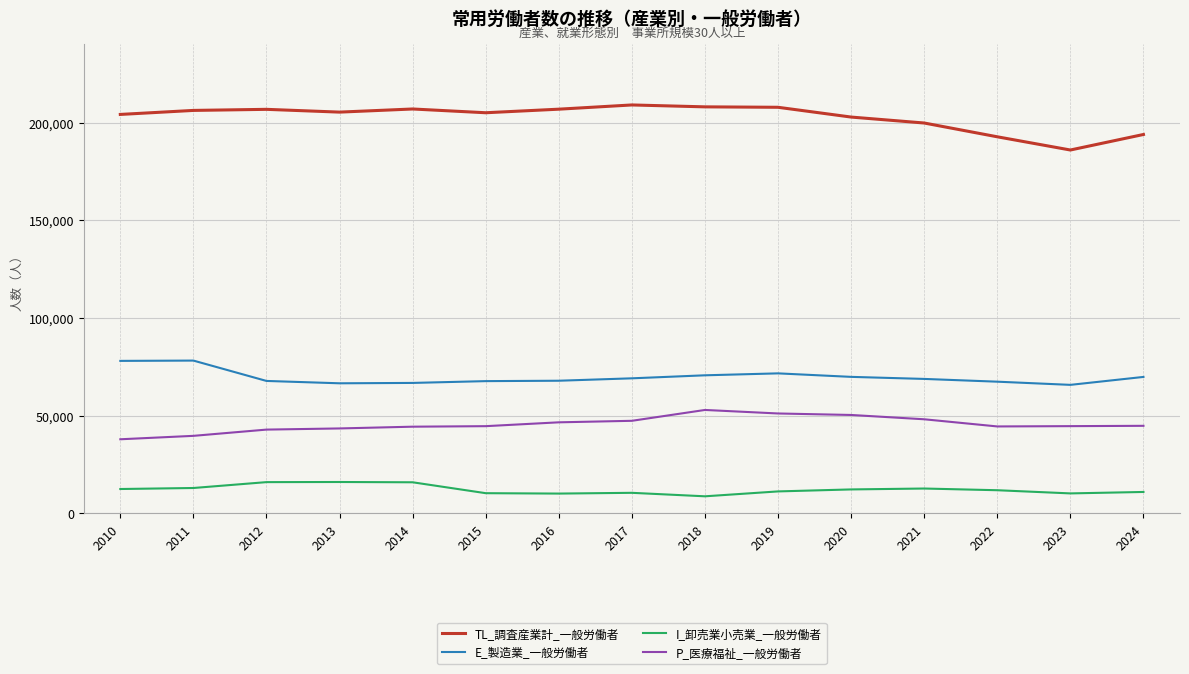

How many lines are shown in the chart?

4